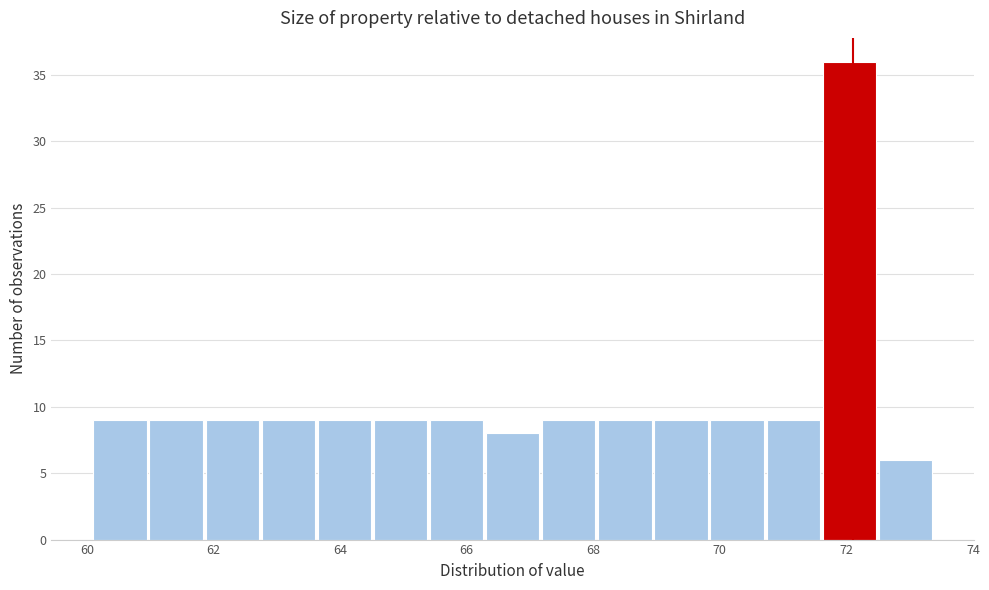

Reading left to right, transcribe this chart: for each bar, give the range it covers on the x-axis and its height. Neither the bar edges nor the heights are printed on the chart, so give them approximately, as read against the axes.

60.2 to 61.0: 9
61.0 to 61.8: 9
61.8 to 62.8: 9
62.8 to 63.6: 9
63.6 to 64.6: 9
64.6 to 65.4: 9
65.4 to 66.4: 9
66.4 to 67.2: 8
67.2 to 68.0: 9
68.0 to 69.0: 9
69.0 to 69.8: 9
69.8 to 70.8: 9
70.8 to 71.6: 9
71.6 to 72.6: 36
72.6 to 73.4: 6